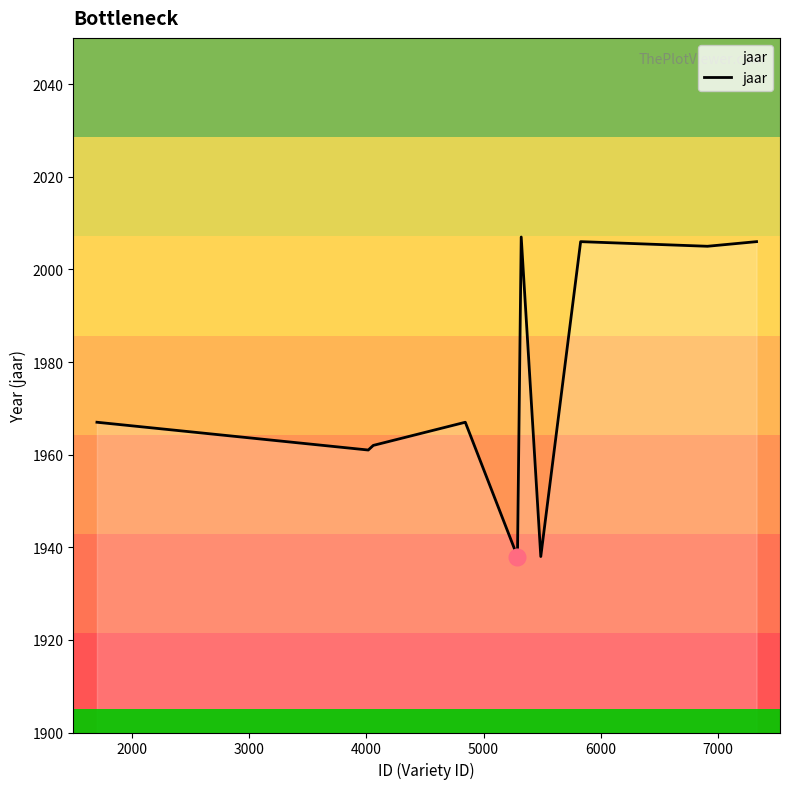

What is the difference between the maximum and minimum values?

69